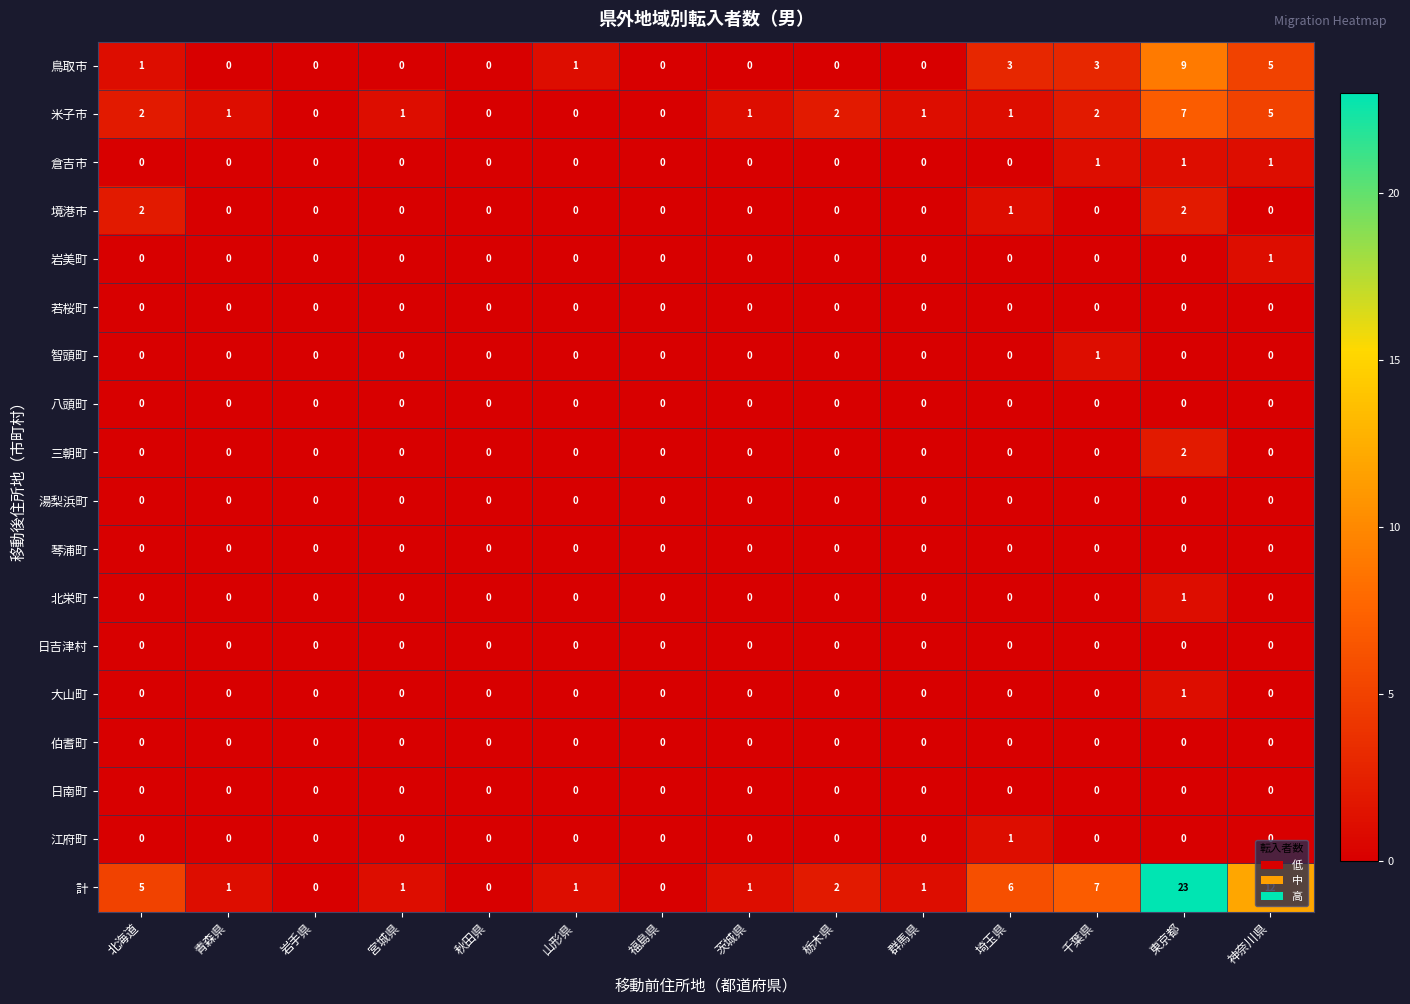

True or false: 北栄町 has a value of 1 at 栃木県.

False